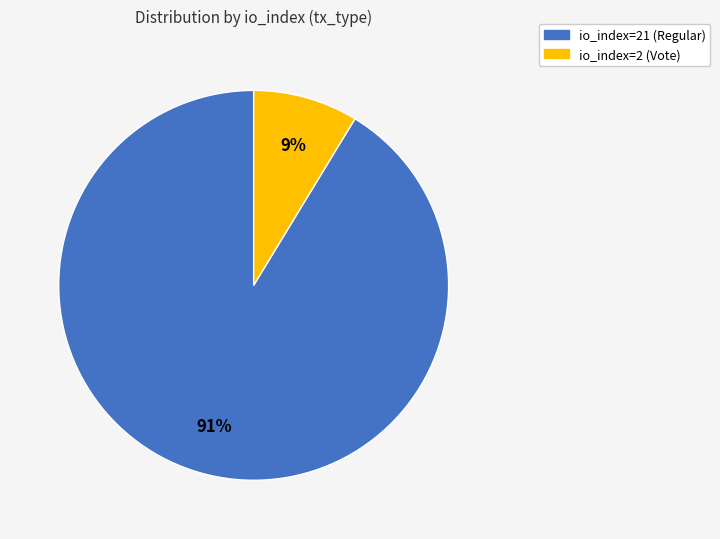

Which category has the smallest portion of the pie?

io_index=2 (Vote)